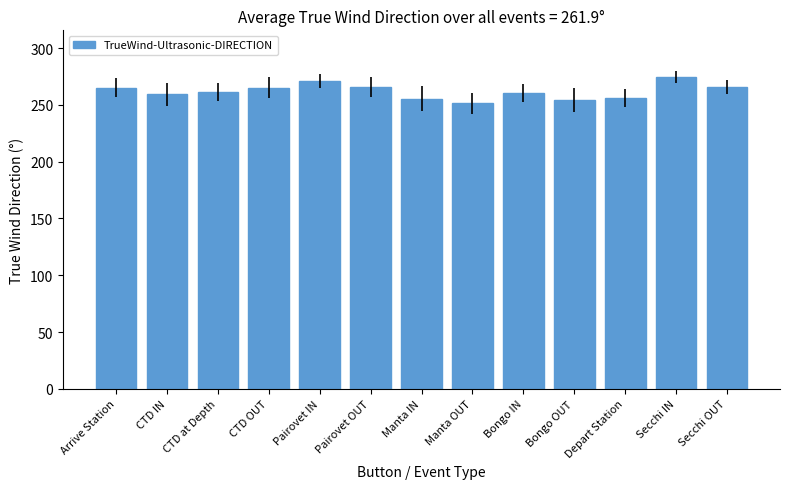

True or false: the data shows 260.3 at Bongo IN.

True